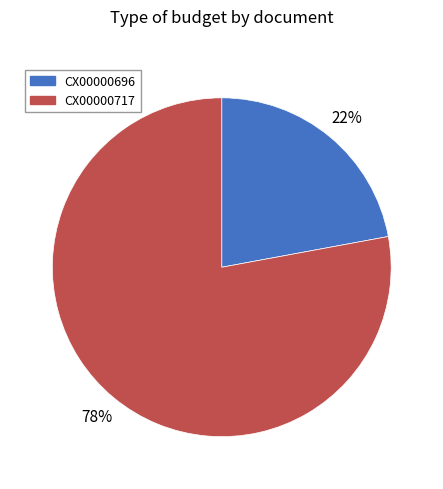

True or false: CX00000696 accounts for 16% of the total.

False